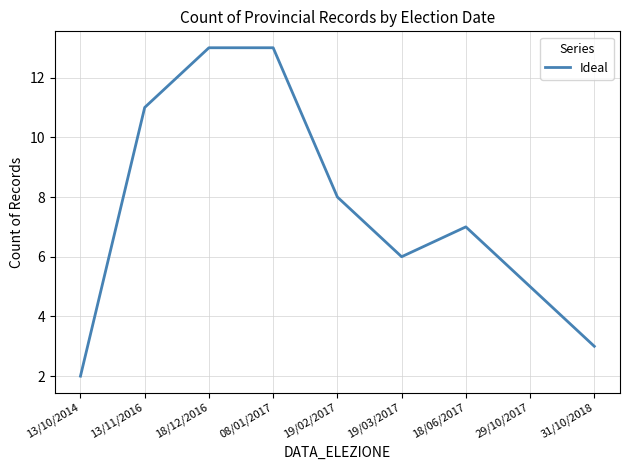

What position from the left is 08/01/2017?

4